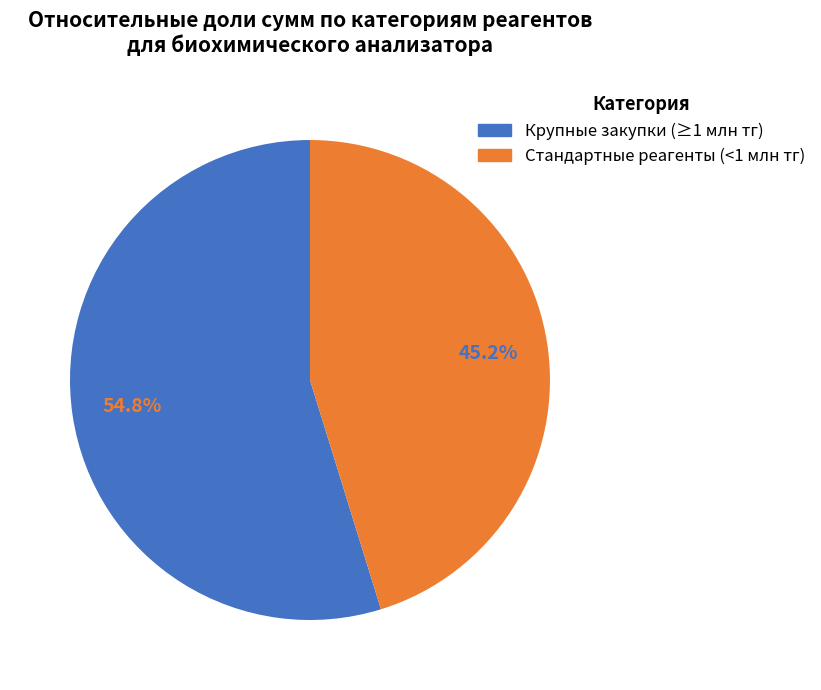

Does any single category account for the majority?

Yes